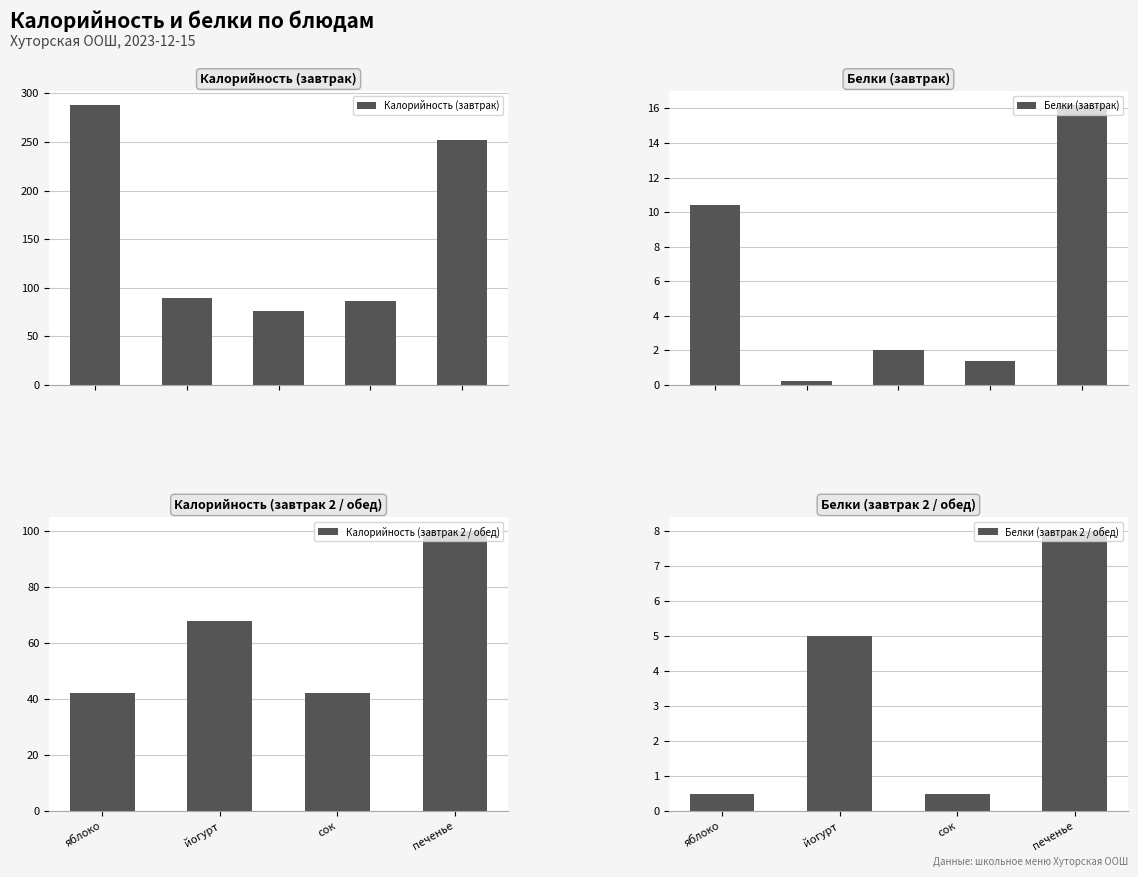

How many data points in Белки are above 2?

4